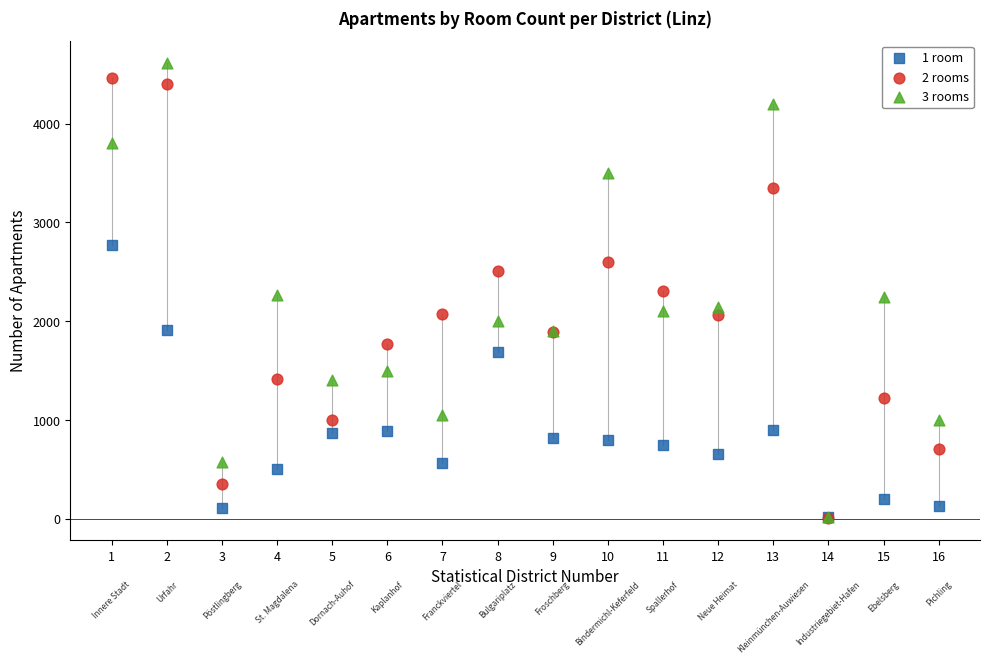

What are all the series names shown in the legend?

1 room, 2 rooms, 3 rooms